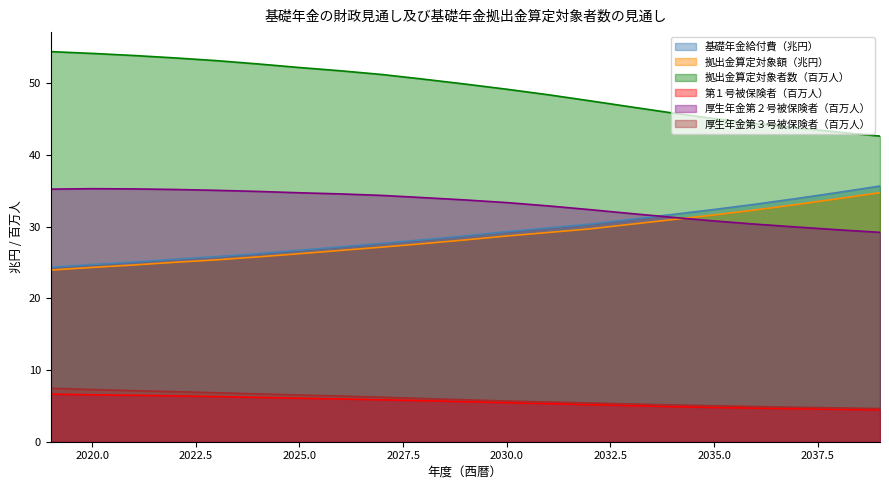

What is the total value across all series at 2036?

149.9